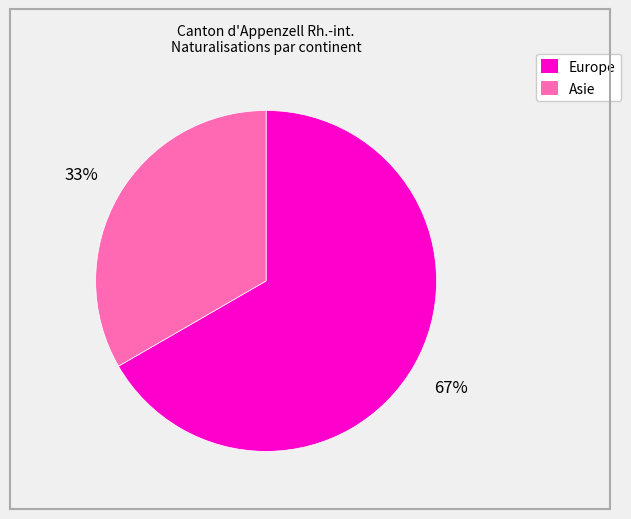

Approximately how many times larger is the value at Asie compared to Europe?

0.5